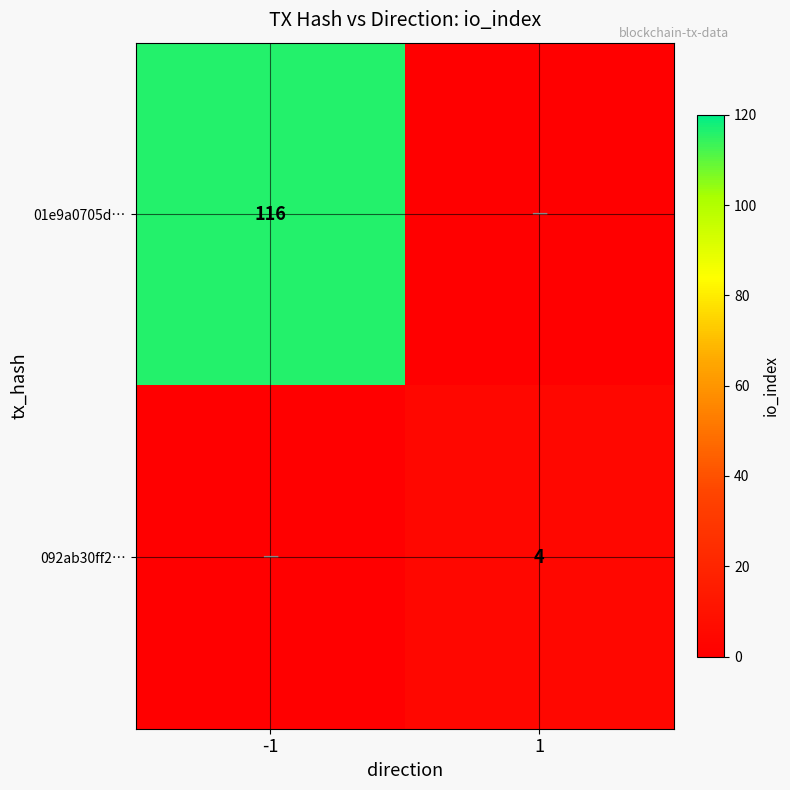

The value of 01e9a0705d… at -1 is 116. True or false?

True